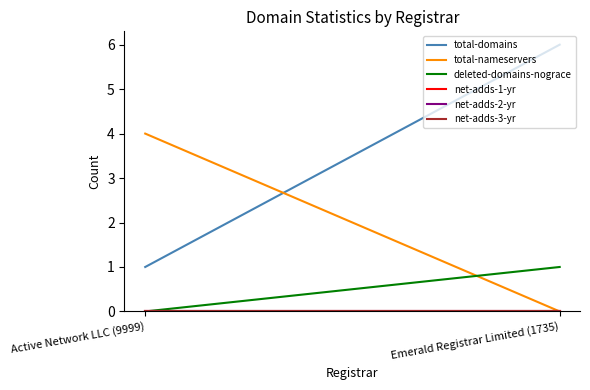

Does the chart have visible grid lines?

No